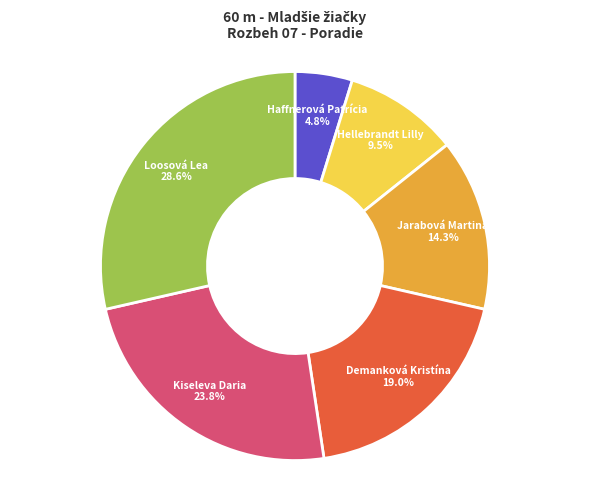

Rank the categories by value from highest to lowest.

Loosová Lea, Kiseleva Daria, Demanková Kristína, Jarabová Martina, Hellebrandt Lilly, Haffnerová Patrícia